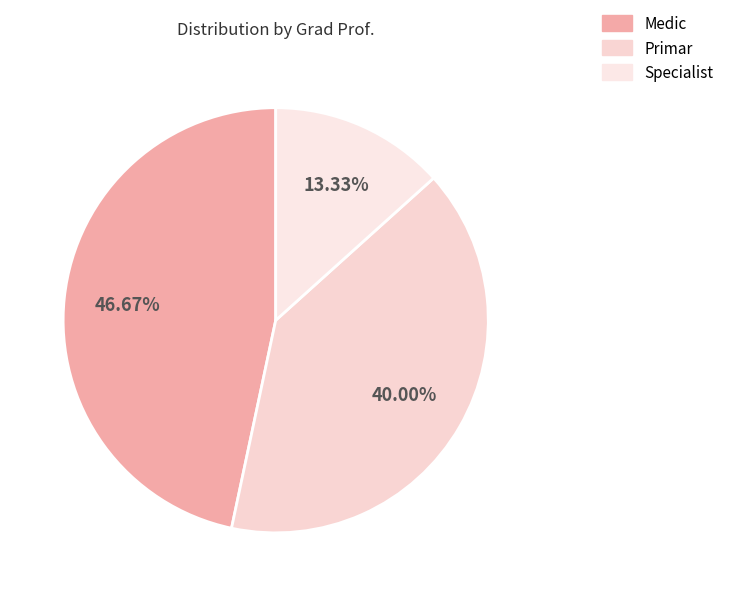

Does Primar account for over 50% of the chart?

No